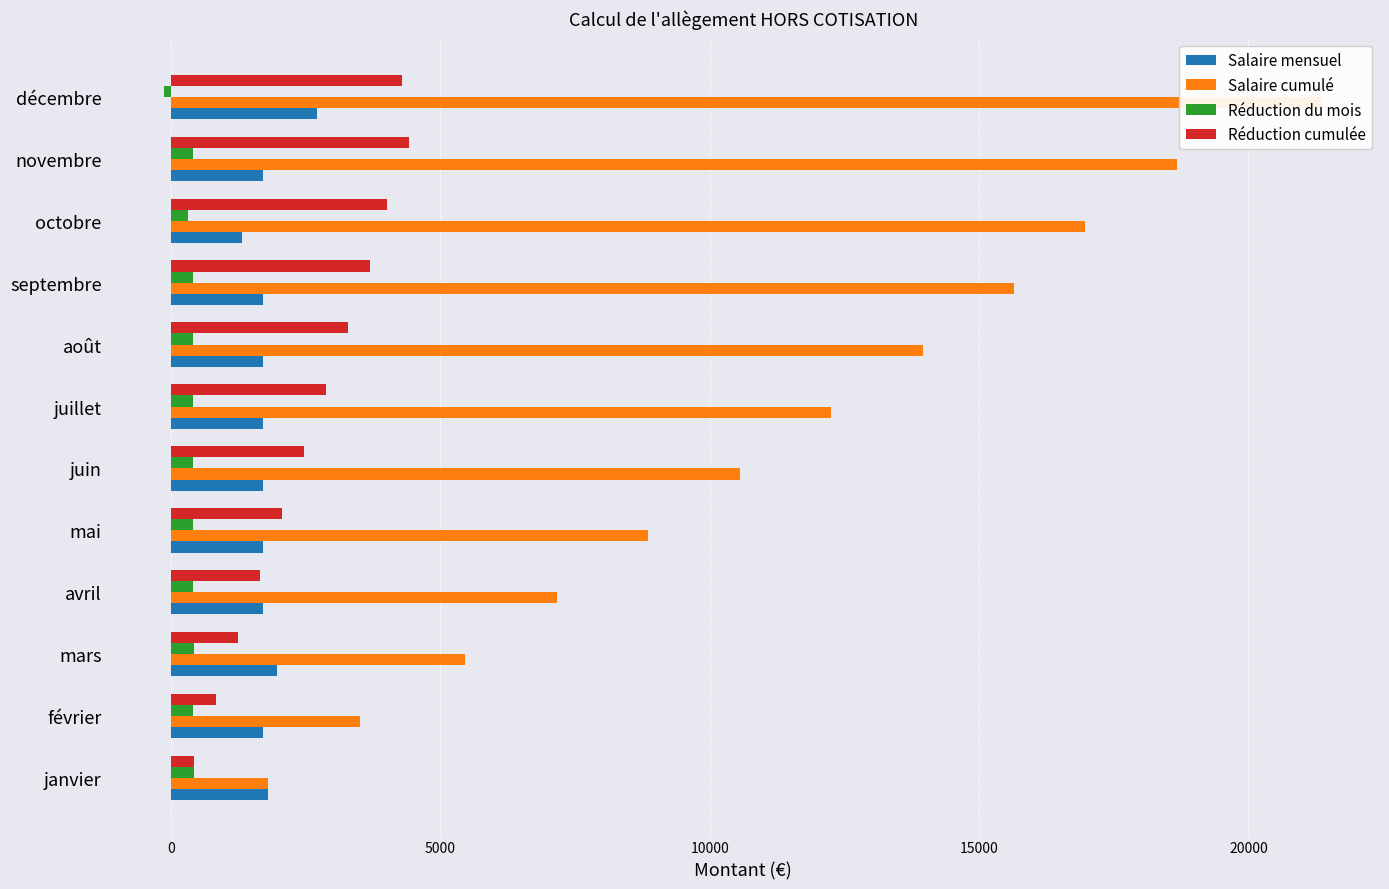

The Salaire cumulé series shows 15655.9 at septembre. True or false?

True